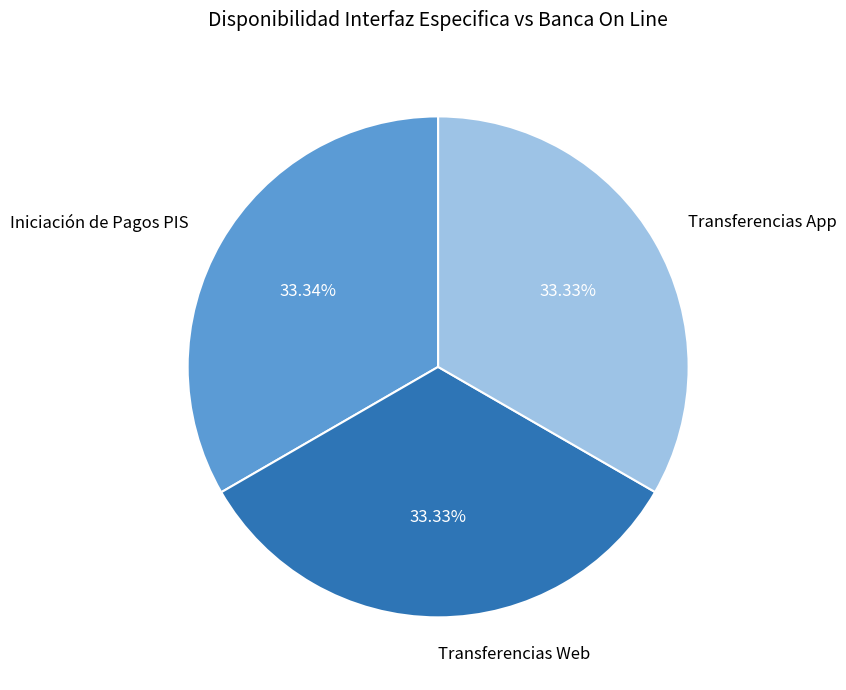

To the nearest percent, what is the average slice percentage?

33%